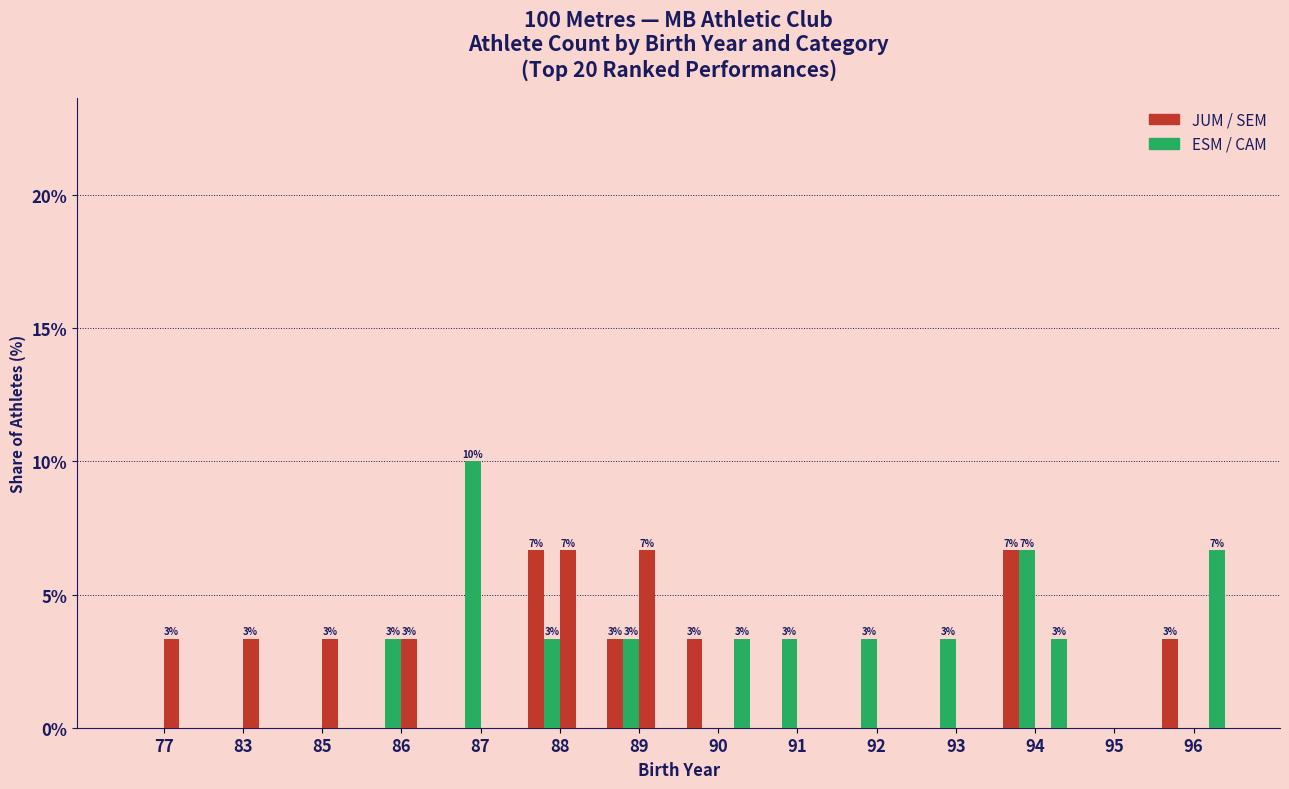

Count the number of categories in the chart.

14